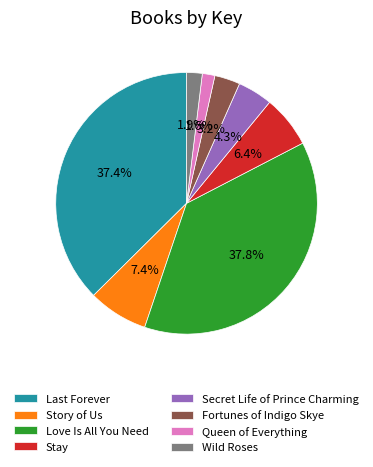

Does Stay represent more than half of the total?

No